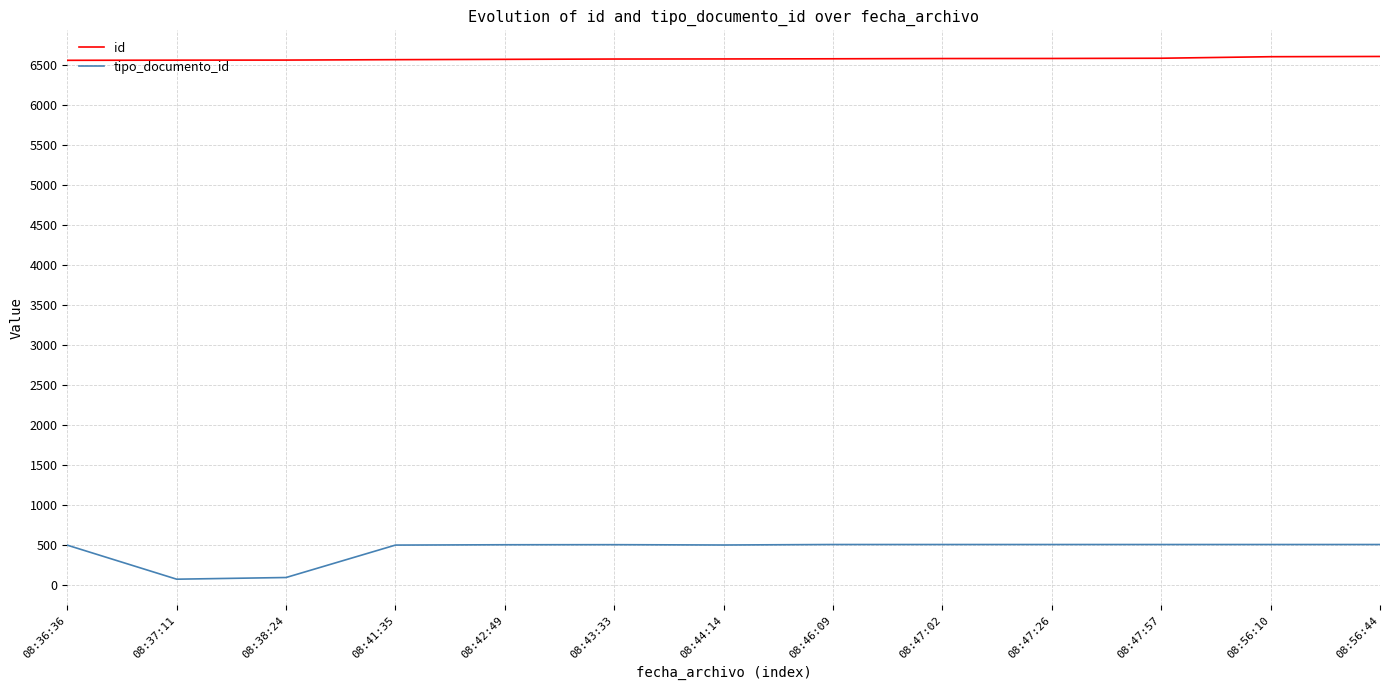

How many categories are shown in the chart?

13